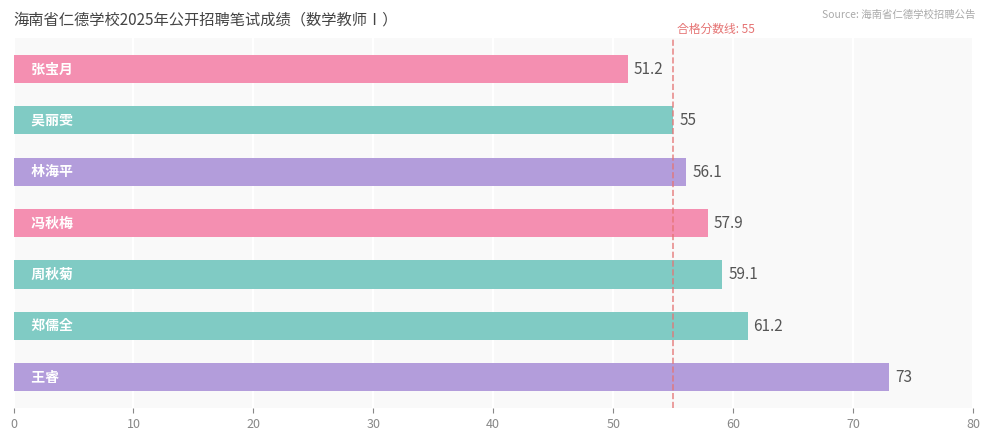

What is the difference between the maximum and minimum values?

21.8